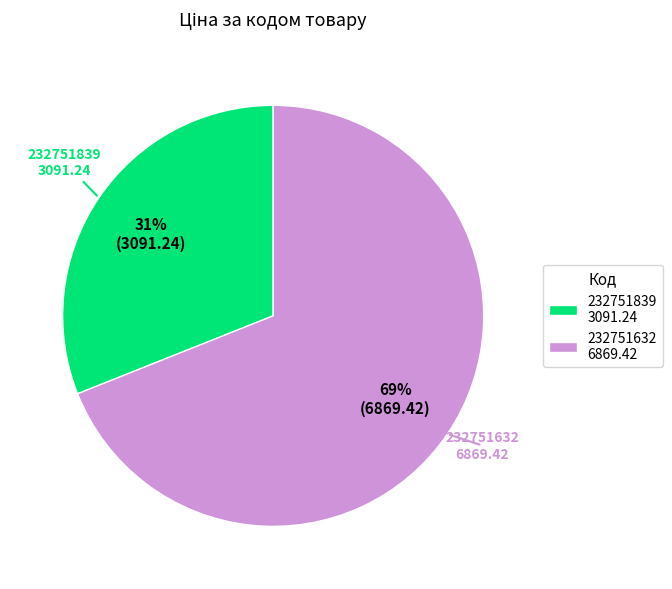

The 232751839 slice represents 31% of the pie. True or false?

True